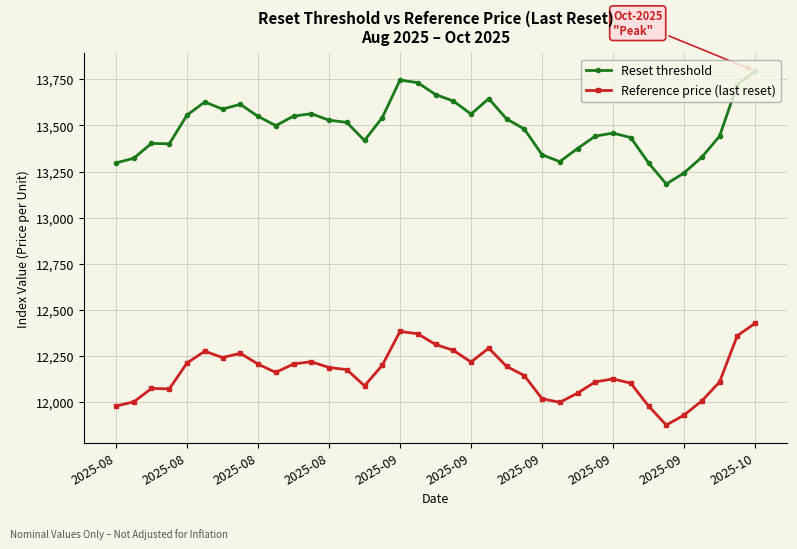

Rank the series by their maximum value, from lowest to highest.

Reference price (last reset), Reset threshold